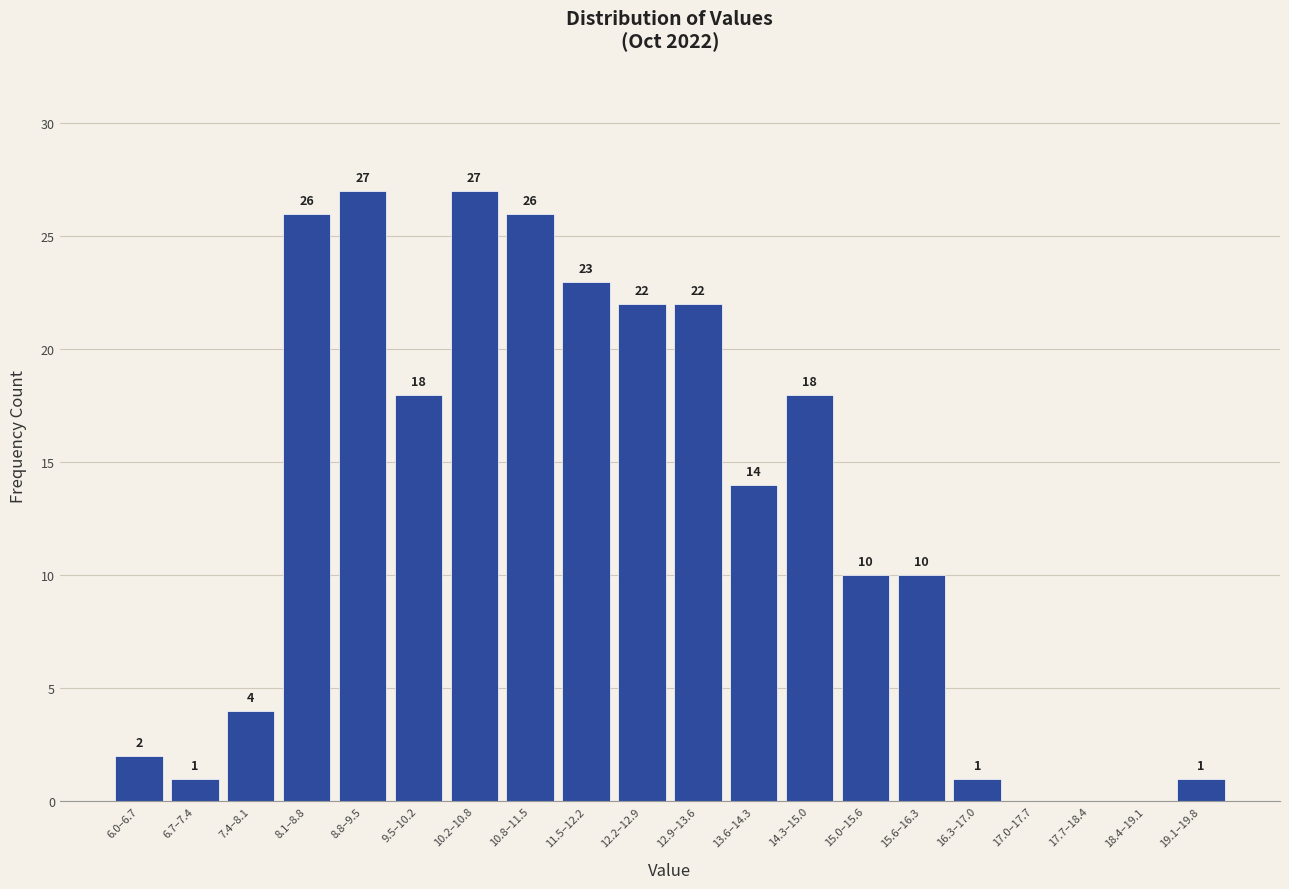

Reading left to right, list all the values displayed in this chart.

6.0–6.7=2	6.7–7.4=1	7.4–8.1=4	8.1–8.8=26	8.8–9.5=27	9.5–10.2=18	10.2–10.8=27	10.8–11.5=26	11.5–12.2=23	12.2–12.9=22	12.9–13.6=22	13.6–14.3=14	14.3–15.0=18	15.0–15.6=10	15.6–16.3=10	16.3–17.0=1	17.0–17.7=0	17.7–18.4=0	18.4–19.1=0	19.1–19.8=1